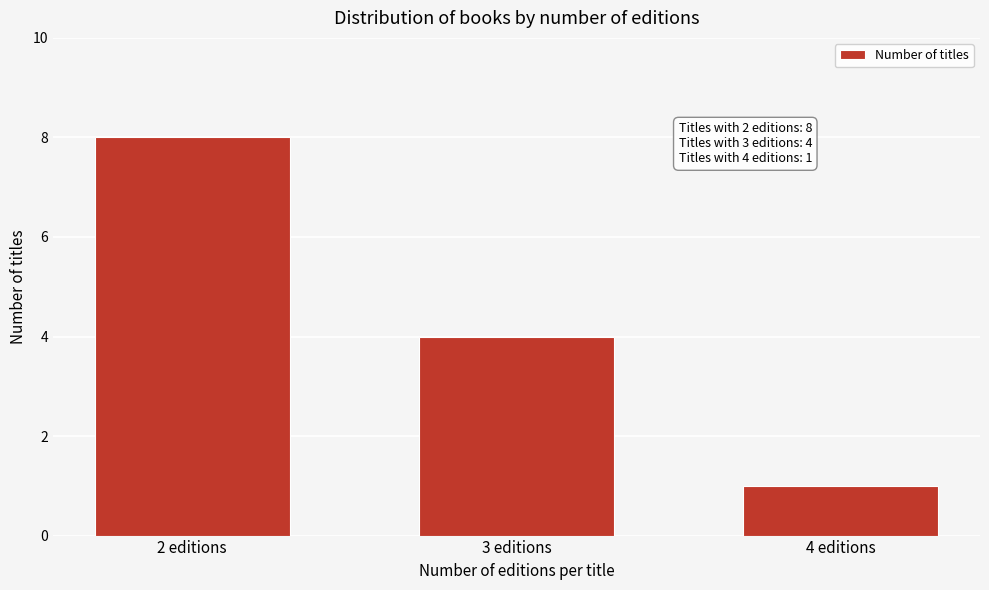

Reading left to right, what are all the values shown in this chart?

2 editions=8	3 editions=4	4 editions=1